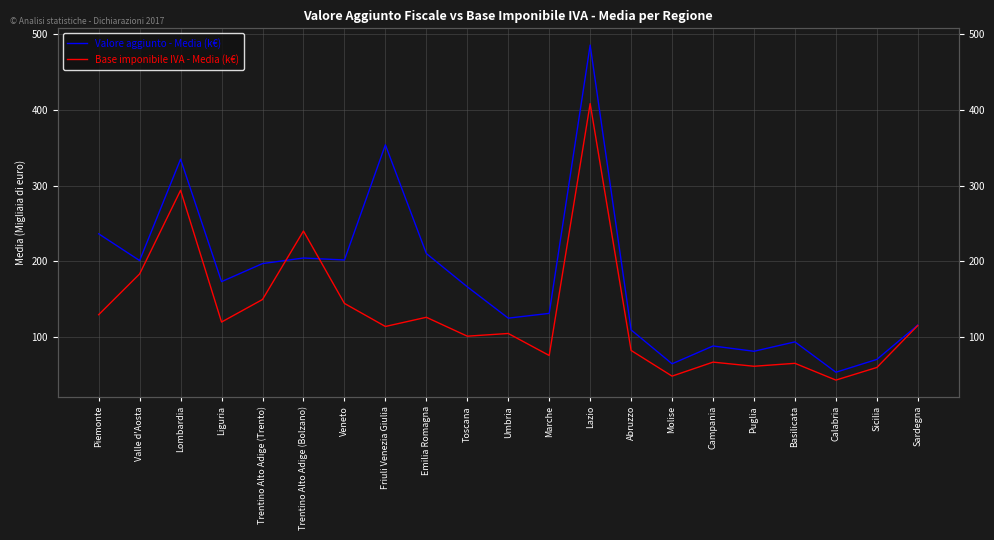

Count the number of data series in this chart.

2